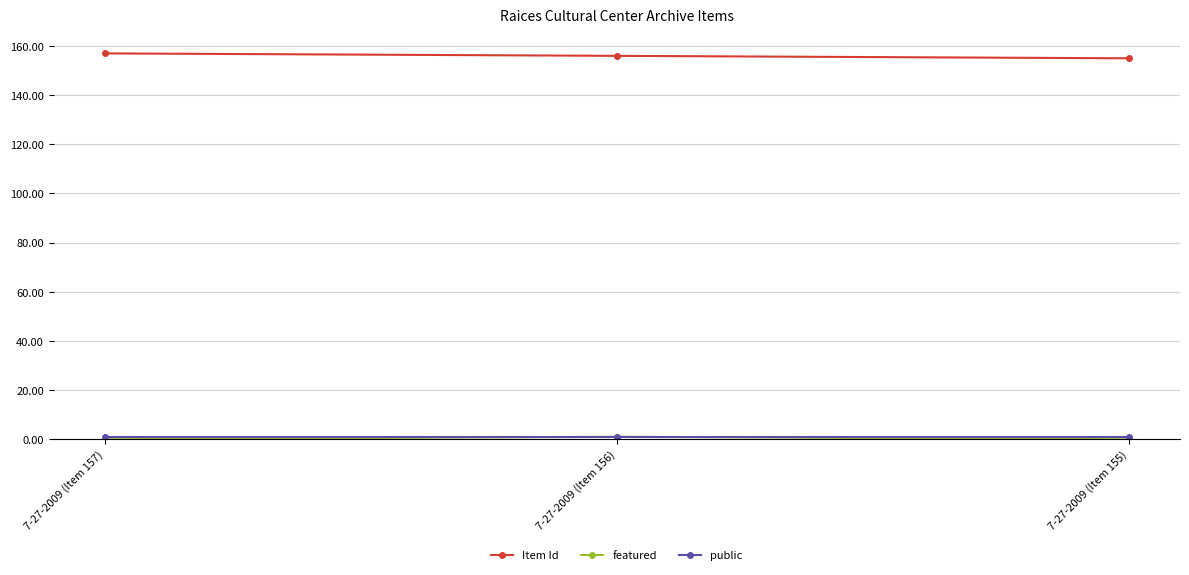

What is the sum of all Item Id values?

468